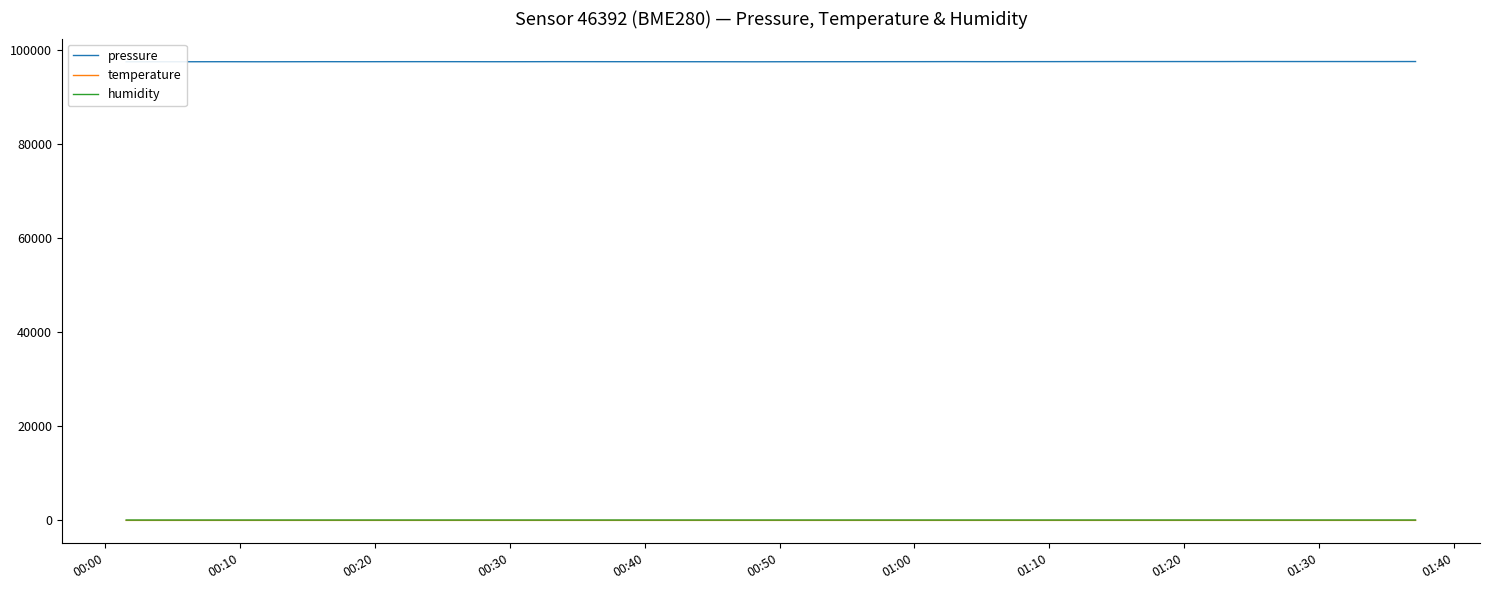

True or false: temperature and pressure cross at least once.

False